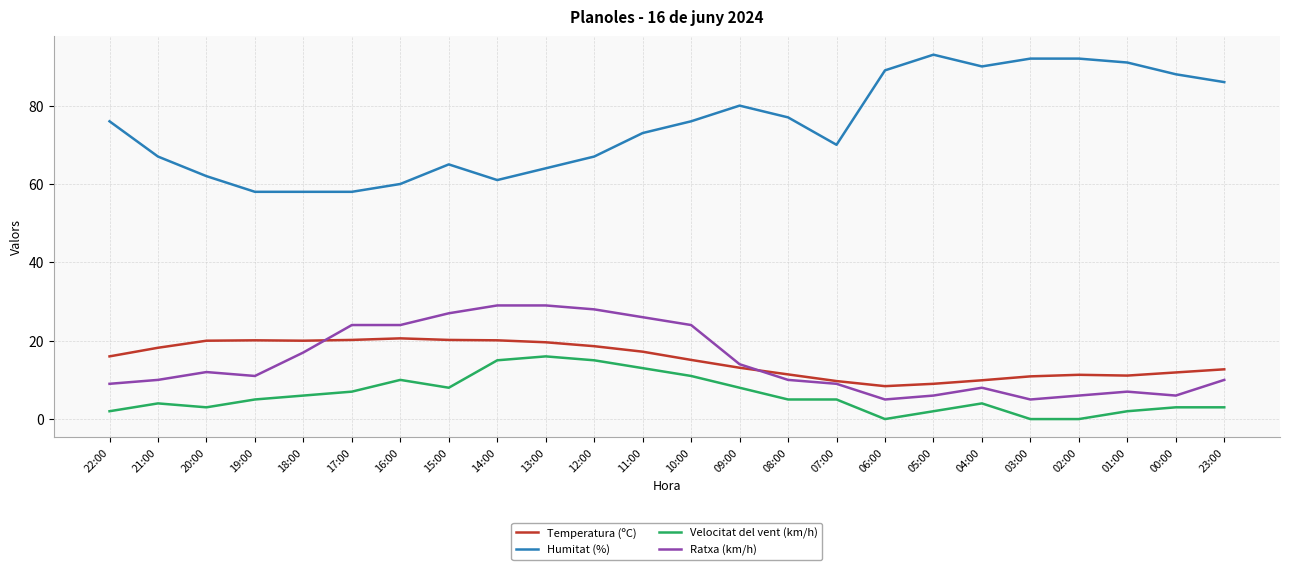

What are all the series names shown in the legend?

Temperatura (ºC), Humitat (%), Velocitat del vent (km/h), Ratxa (km/h)